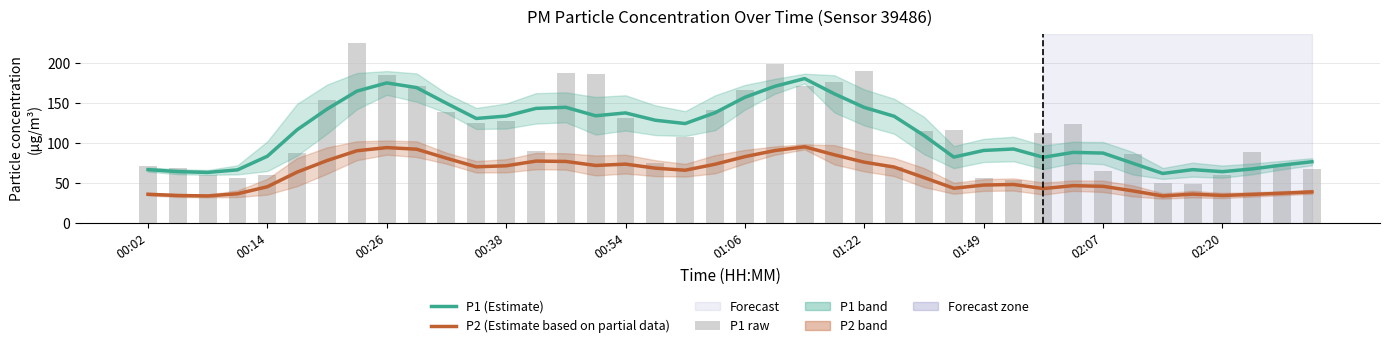

What is the value of the P1 raw bar at the 28th from the left?

116.1